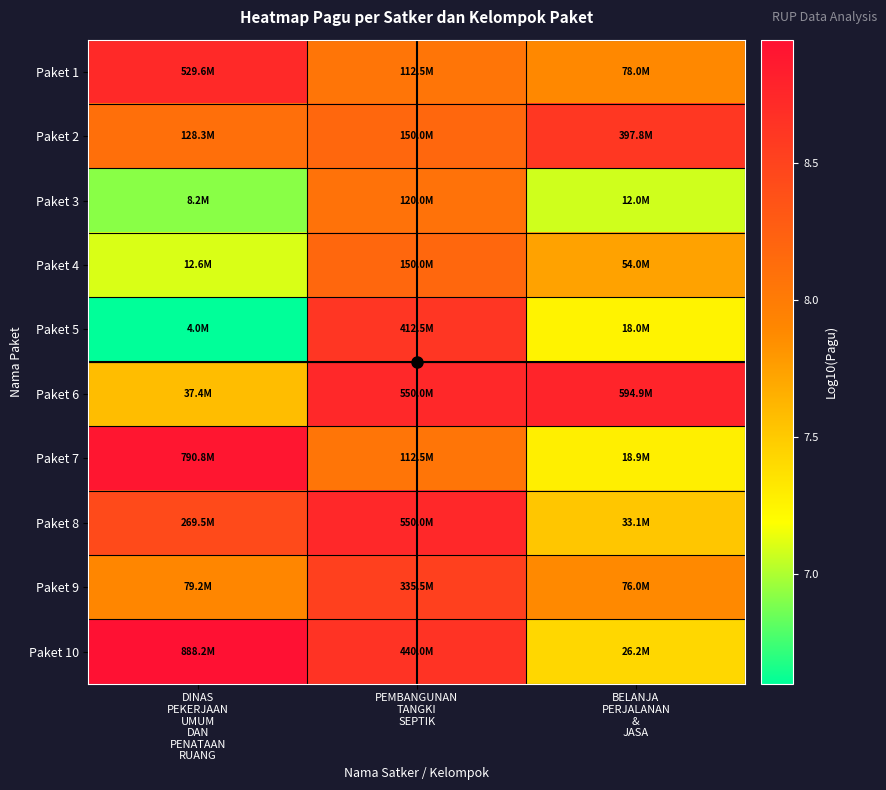

How many series are shown in this chart?

10